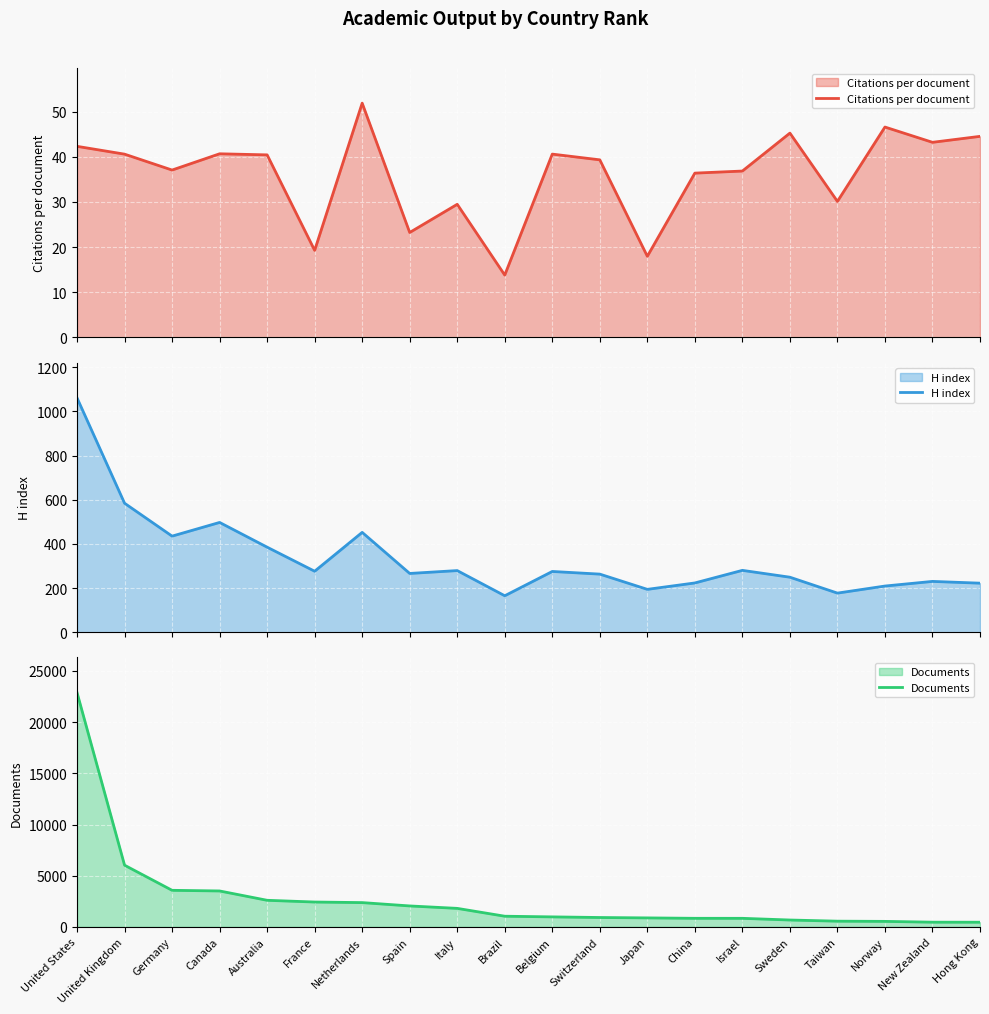

Between Taiwan and Italy, which is larger?

Taiwan